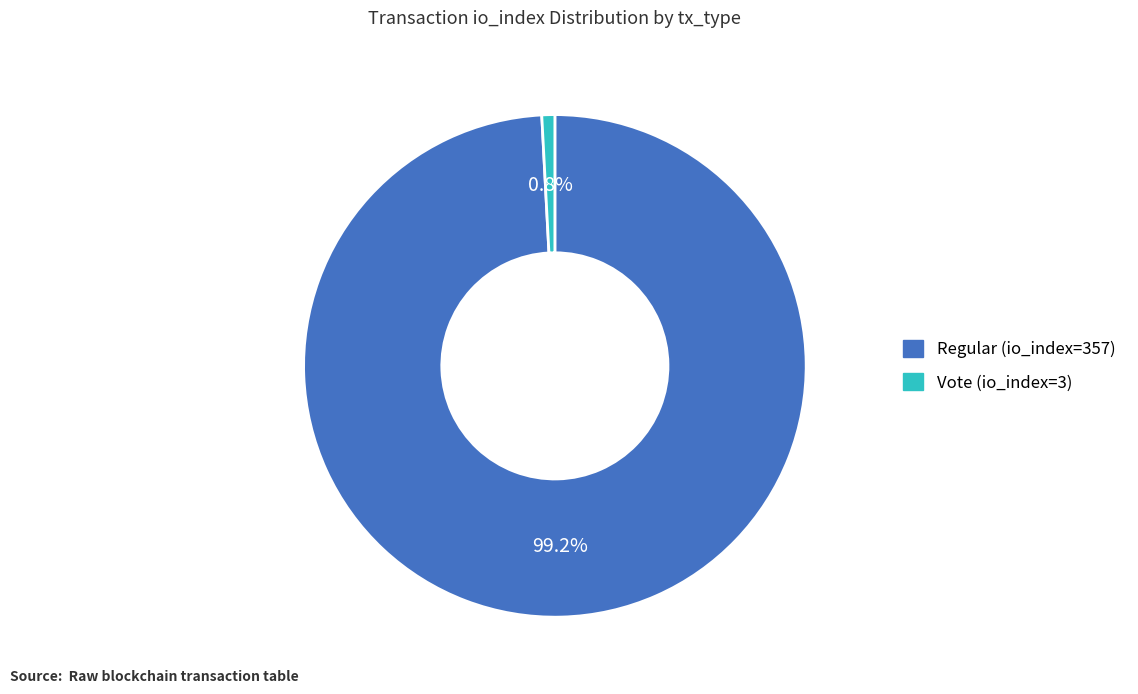

What is the total percentage of Vote (io_index=3) and Regular (io_index=357)?

100.0%